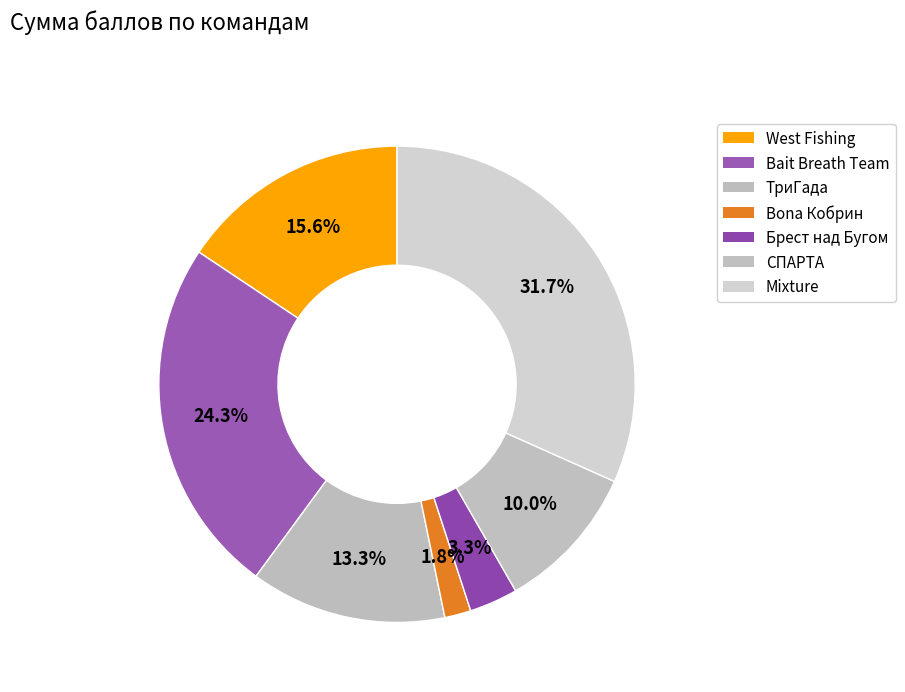

Does Bait Breath Team account for over 50% of the chart?

No